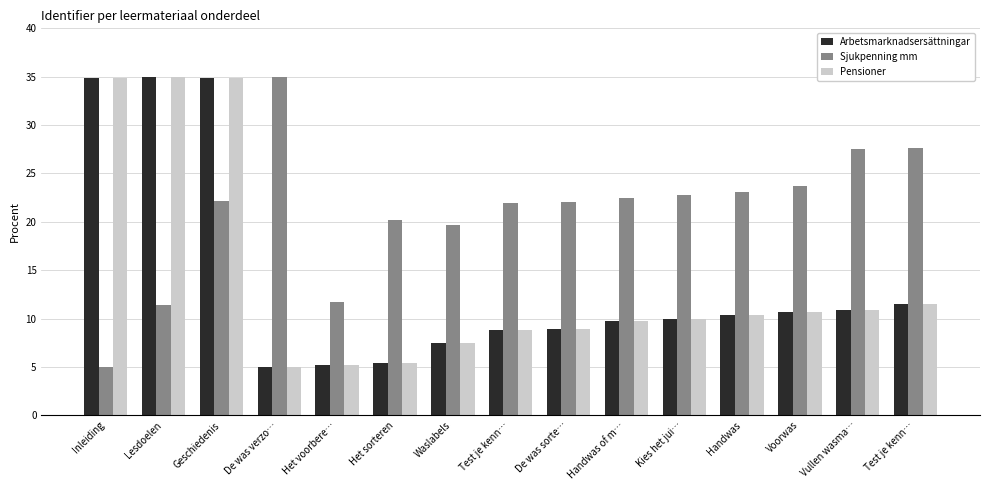

Is it true that Sjukpenning mm equals 23.1 at Handwas?

True